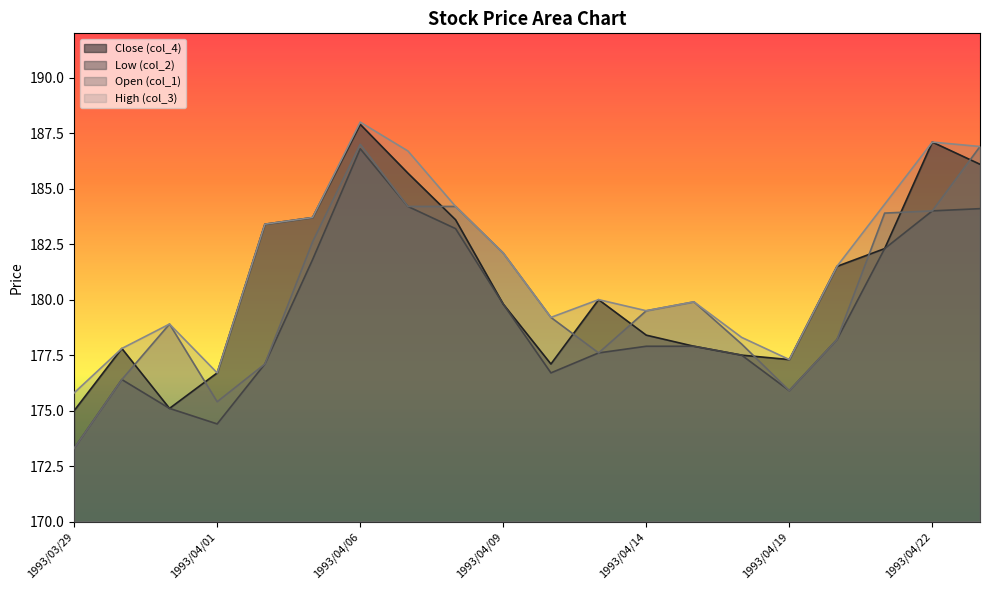

True or false: Low (col_2) and High (col_3) intersect in this chart.

False